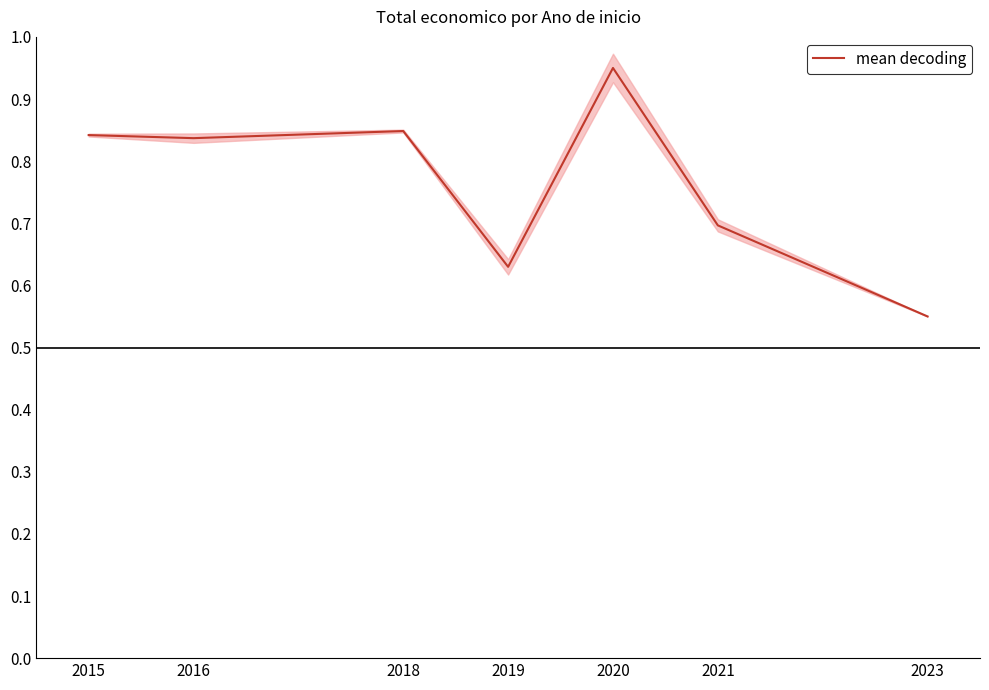

List the labels in order of value, smallest first.

2023, 2019, 2021, 2016, 2015, 2018, 2020